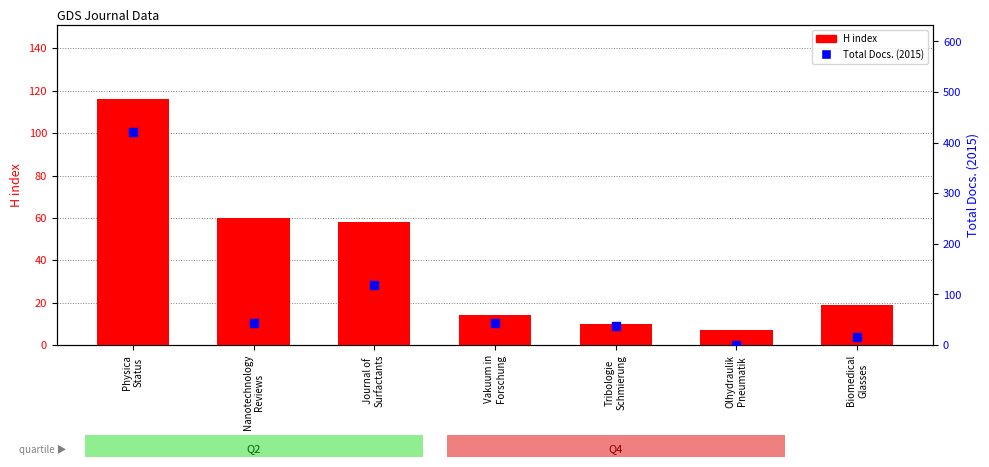

Which series has the largest Y range (max minus min)?

Total Docs. (2015)